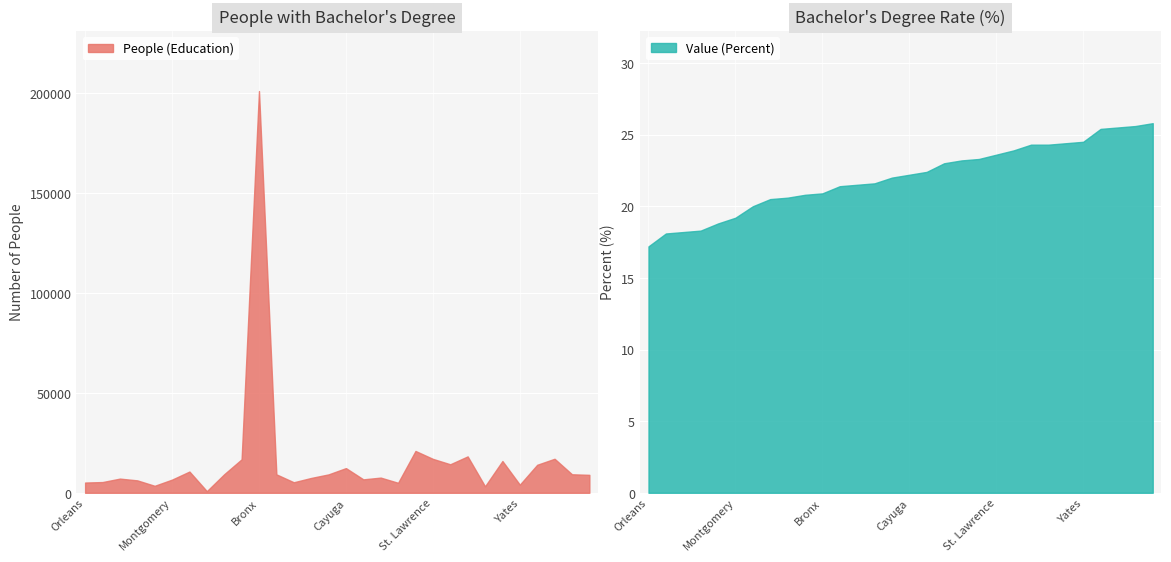

What is the total value across all series at Allegany County?

6738.4